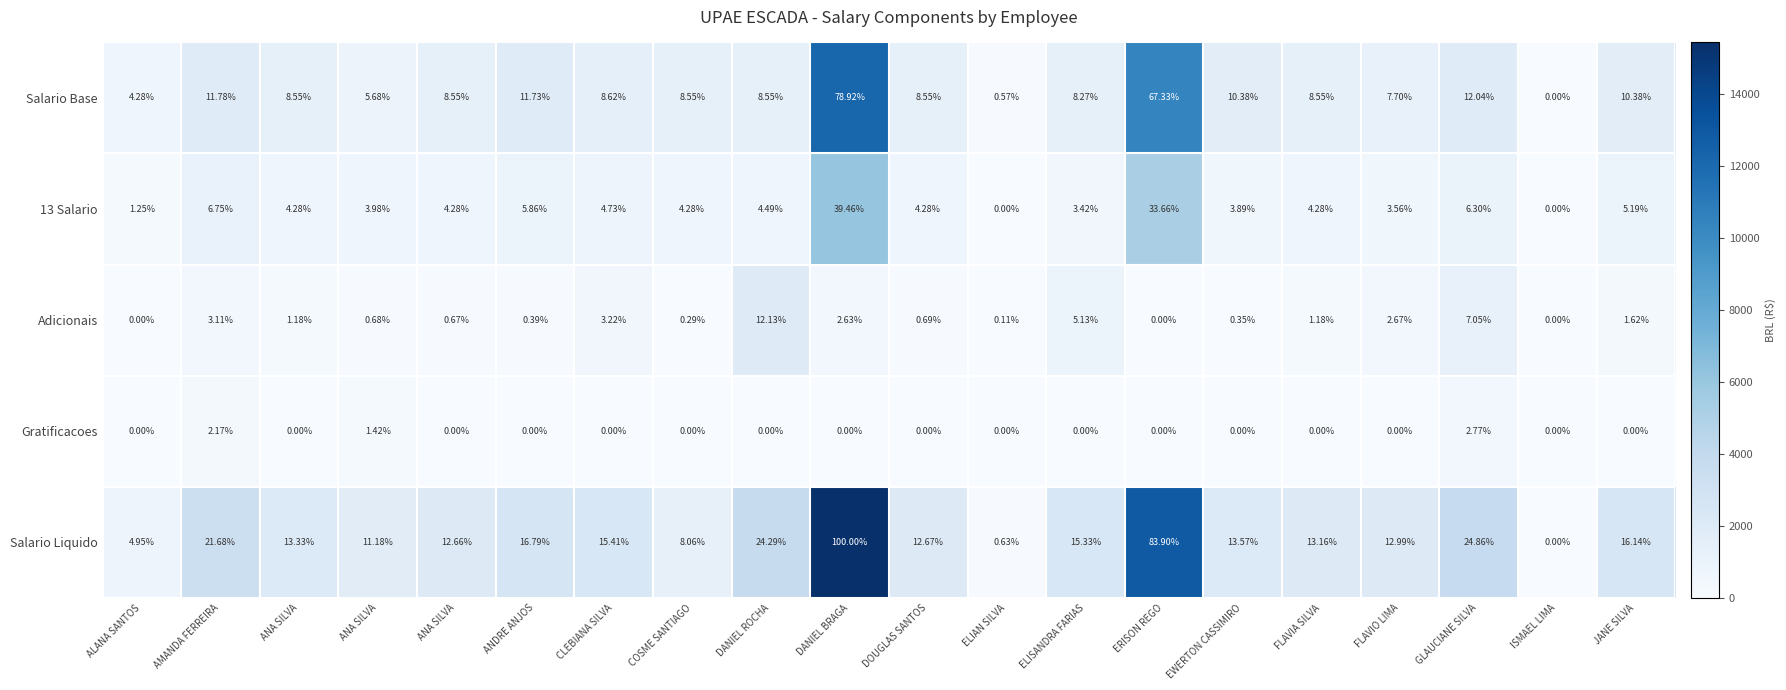

How many series are shown in this chart?

5